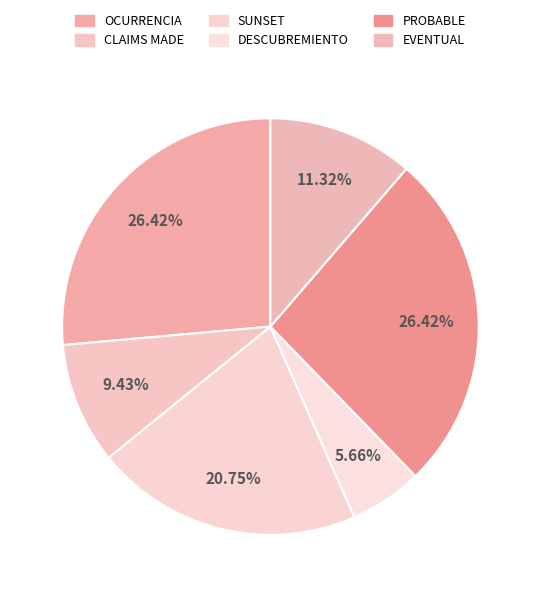

Does SUNSET represent more than half of the total?

No